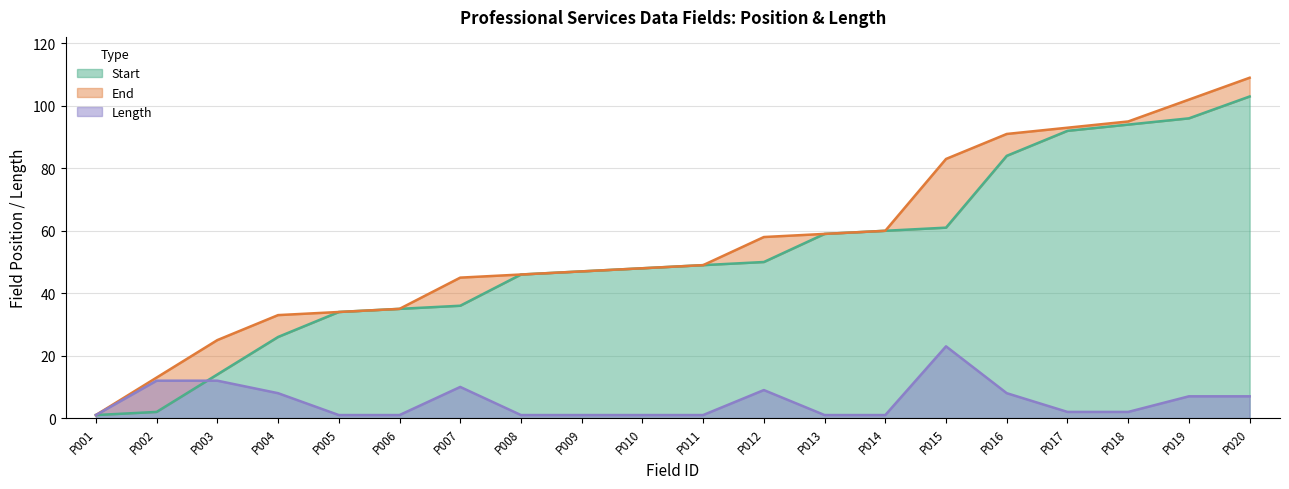

Reading left to right, what are all the values shown in this chart?

Start: P001=1	P002=2	P003=14	P004=26	P005=34	P006=35	P007=36	P008=46	P009=47	P010=48	P011=49	P012=50	P013=59	P014=60	P015=61	P016=84	P017=92	P018=94	P019=96	P020=103
End: P001=1	P002=13	P003=25	P004=33	P005=34	P006=35	P007=45	P008=46	P009=47	P010=48	P011=49	P012=58	P013=59	P014=60	P015=83	P016=91	P017=93	P018=95	P019=102	P020=109
Length: P001=1	P002=12	P003=12	P004=8	P005=1	P006=1	P007=10	P008=1	P009=1	P010=1	P011=1	P012=9	P013=1	P014=1	P015=23	P016=8	P017=2	P018=2	P019=7	P020=7